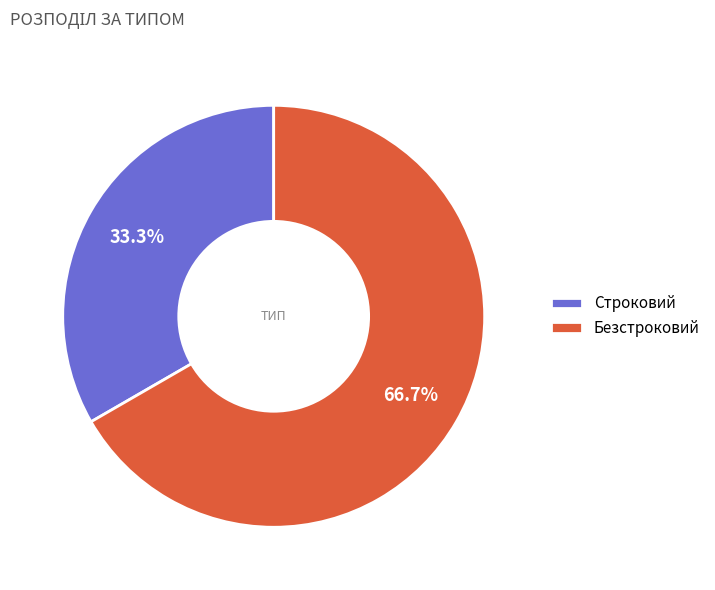

What portion of the pie excludes Строковий?

66.7%